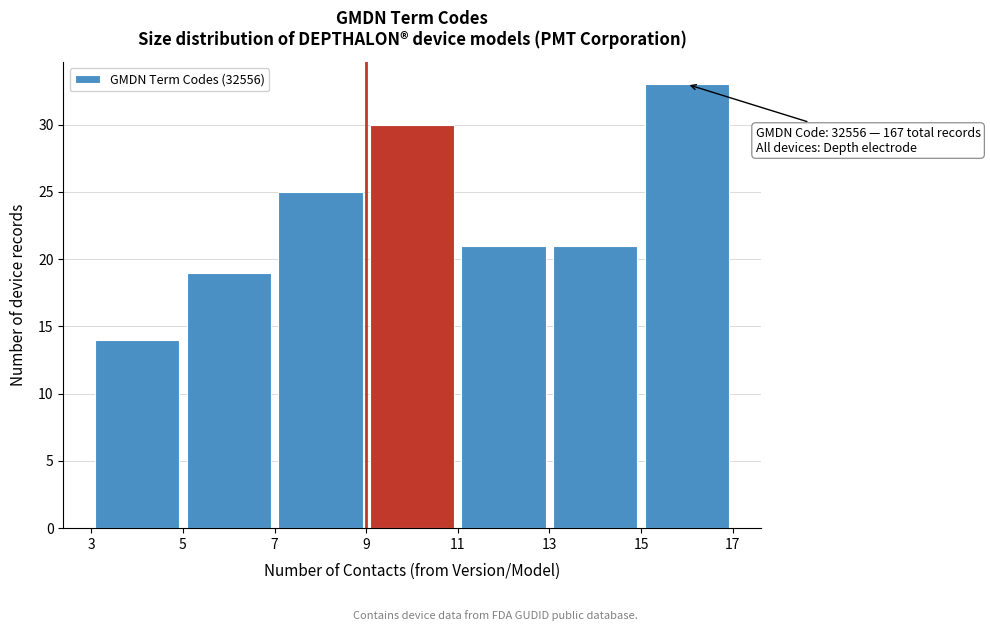

Over which range of the x-axis is the bar tallest?

15 to 17